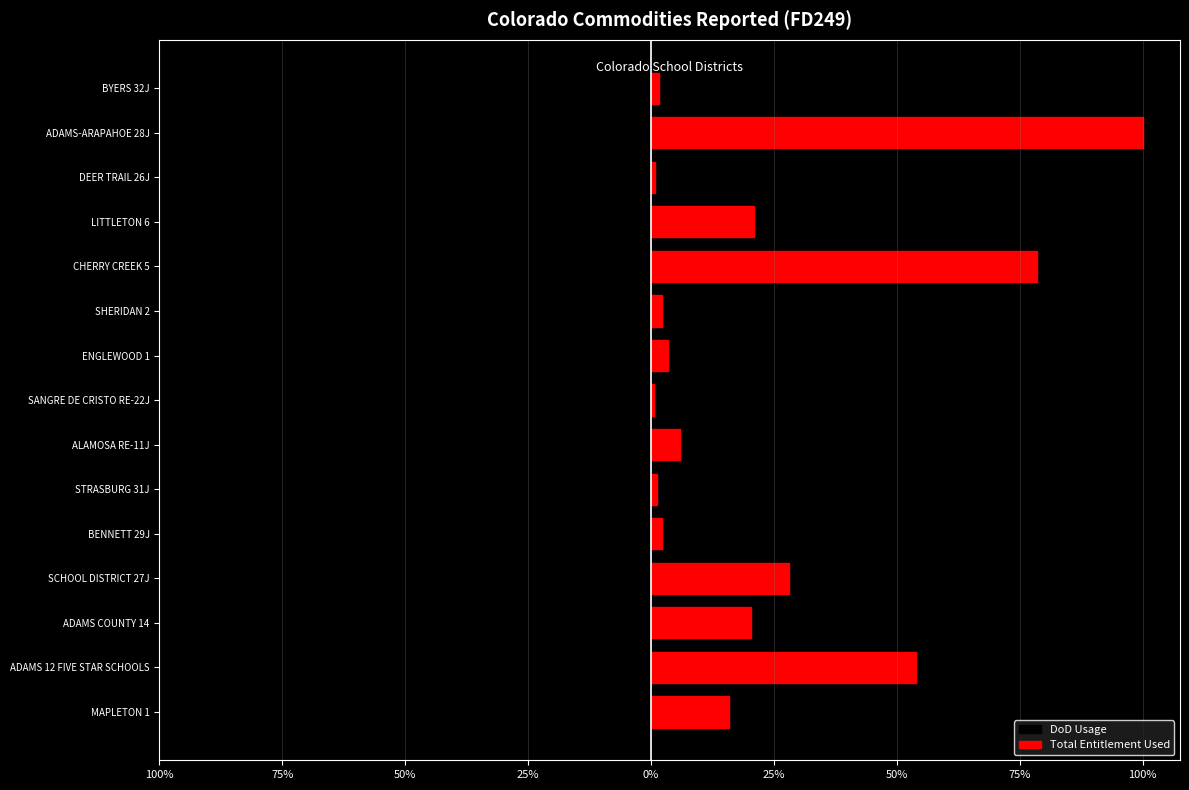

Does the chart contain stacked bars?

No